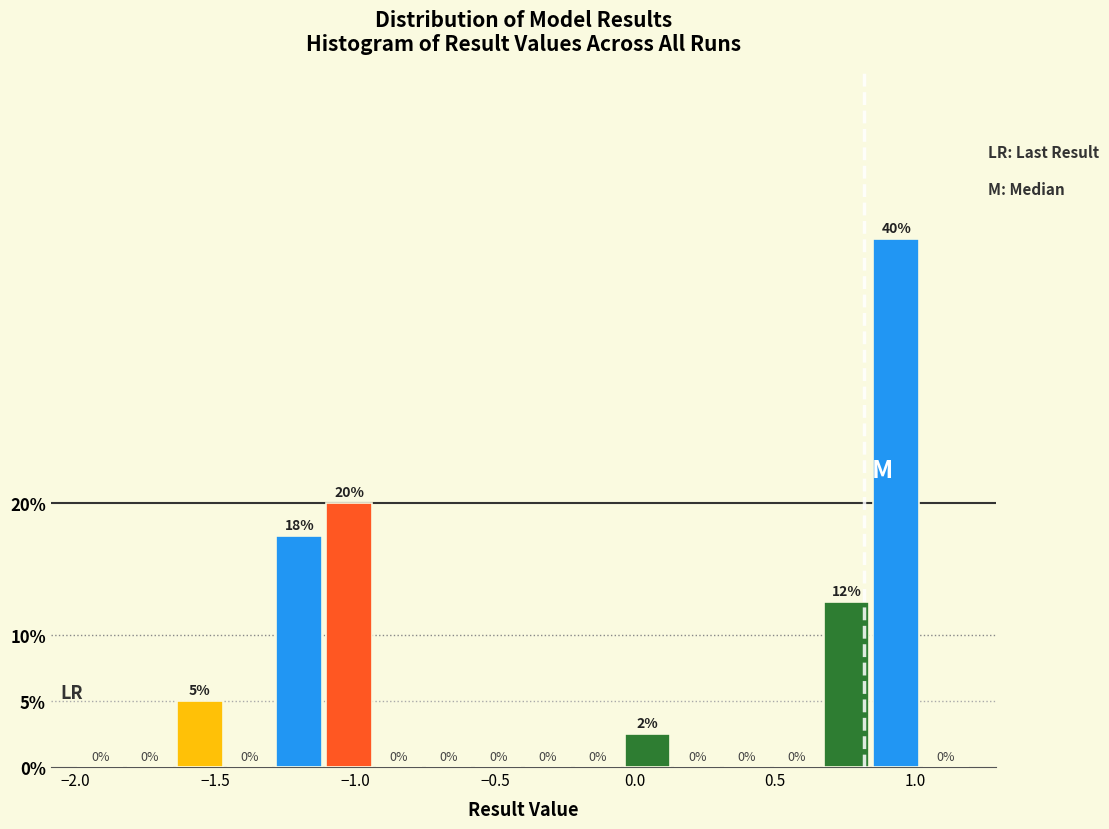

Around what value on the x-axis is the tallest bar? Give the approximate position of its centre, as read against the axis.

0.95